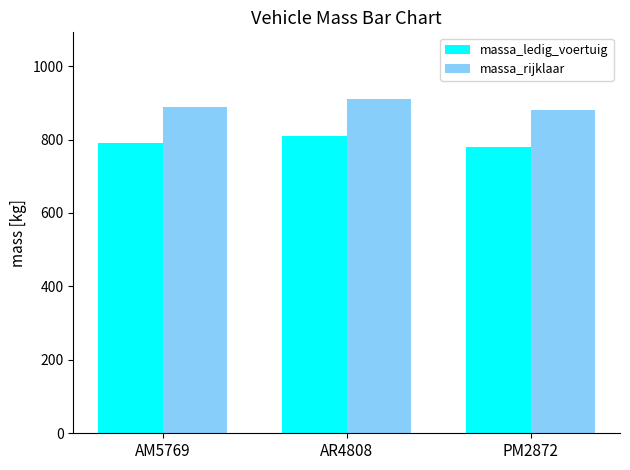

List the series in order of their peak value, highest first.

massa_rijklaar, massa_ledig_voertuig